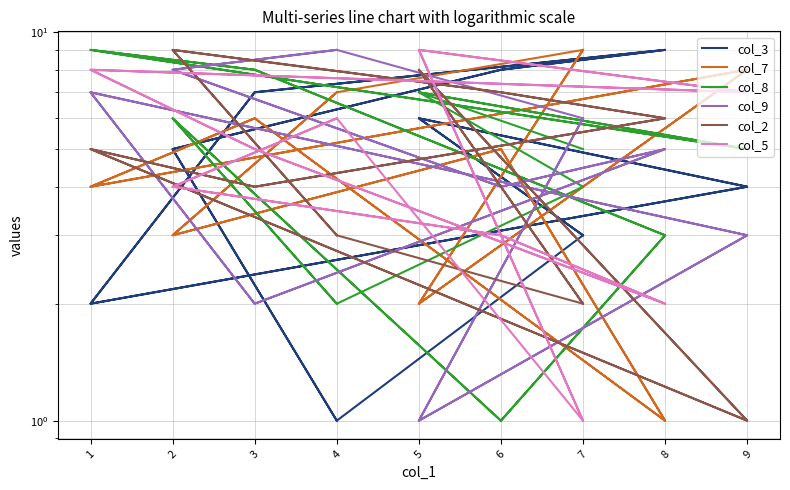

True or false: col_3 and col_9 cross at least once.

True